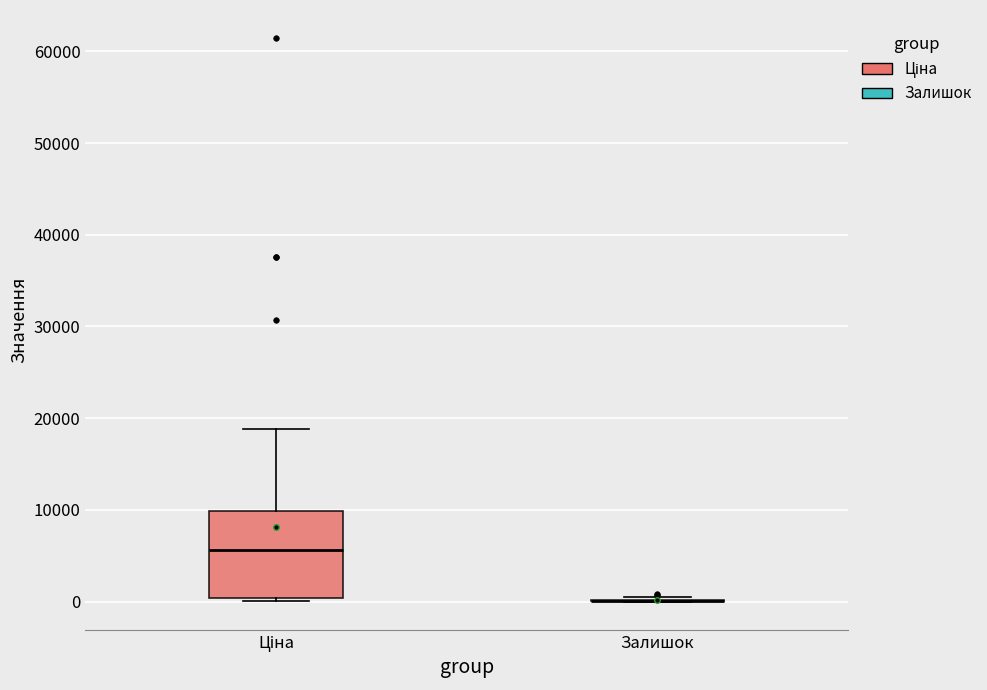

Reading left to right, read every box against the y-axis: the position of its median line, the range the box covers, and the ends of its whiskers. The values are not printed on the chart, so give them approximately, as read against the axis.

Ціна: median 6000, box 0 to 10000, whiskers 0 to 19000
Залишок: box collapsed to a line at 0, whiskers 0 to 0